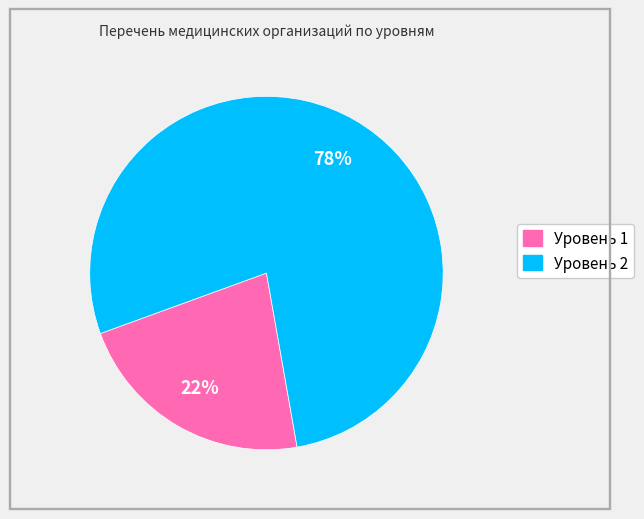

True or false: Уровень 2 accounts for 78% of the total.

True